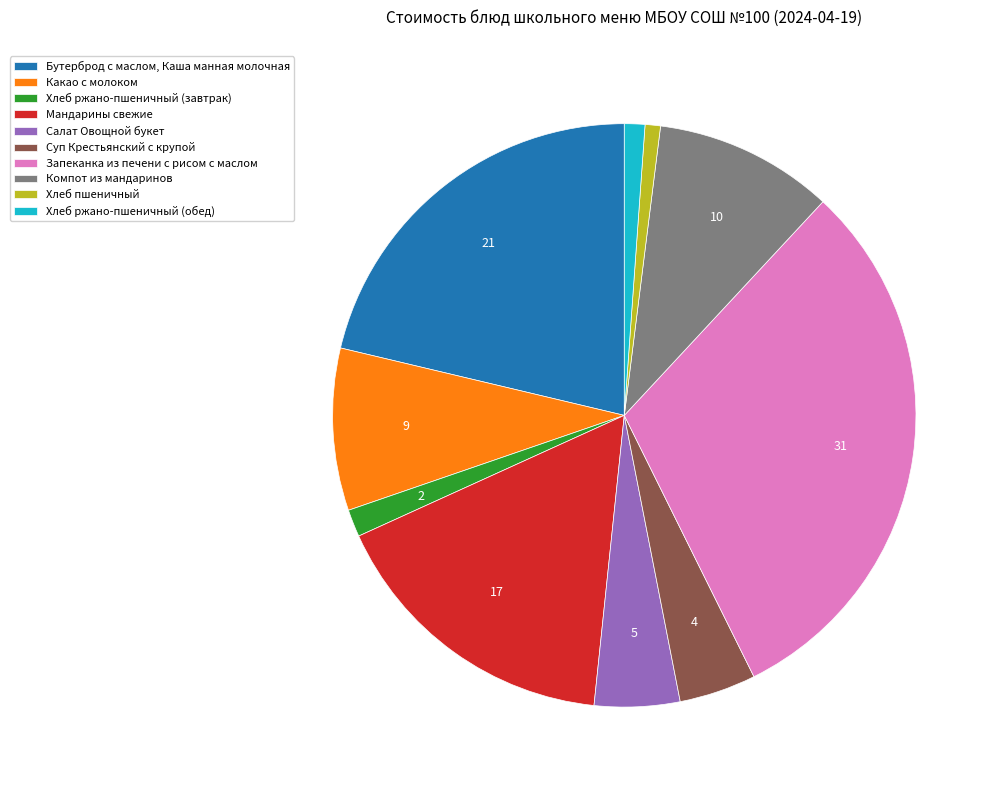

Between Хлеб ржано-пшеничный (завтрак) and Компот из мандаринов, which is larger?

Компот из мандаринов